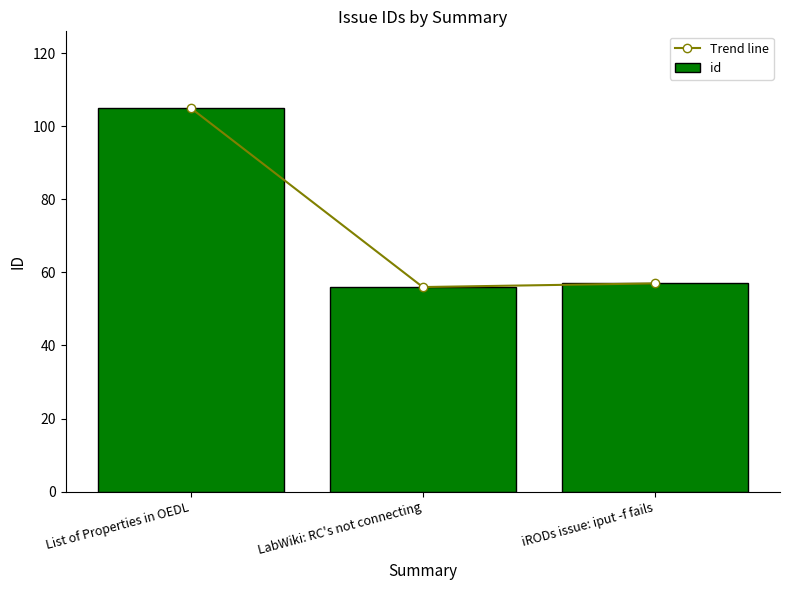

What is the total value across all series at iRODs issue: iput -f fails?

114.0